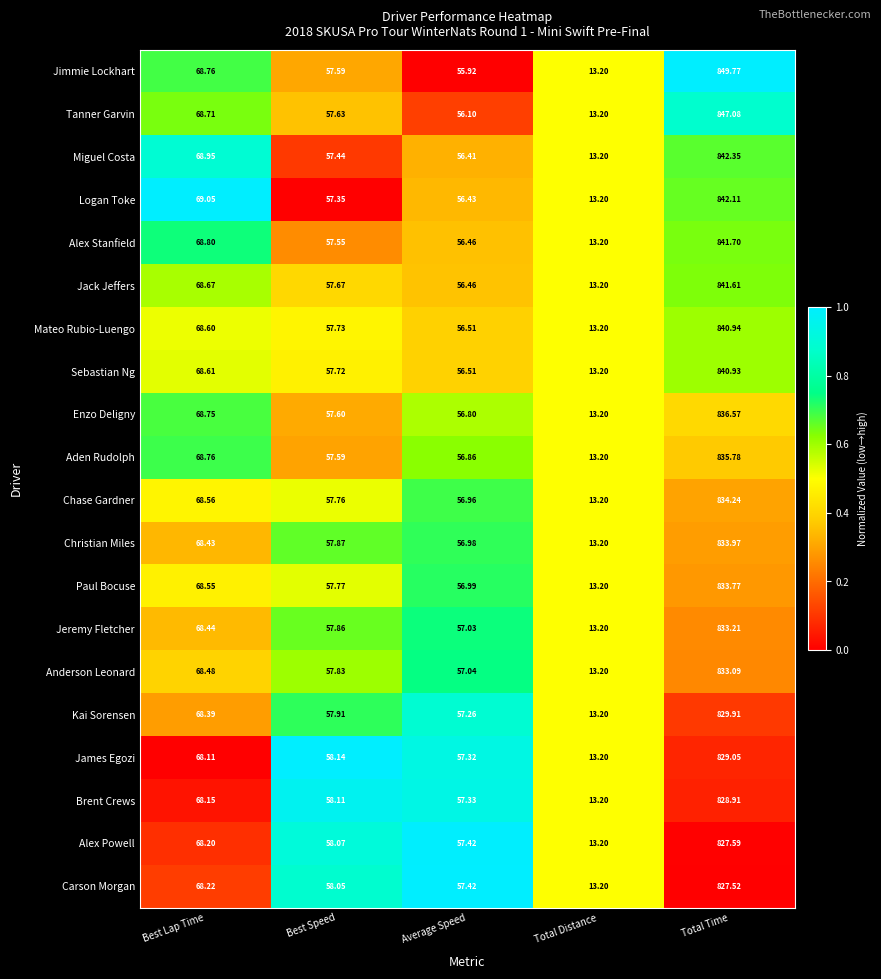

List the series in order of their peak value, lowest first.

Carson Morgan, Alex Powell, Brent Crews, James Egozi, Kai Sorensen, Anderson Leonard, Jeremy Fletcher, Paul Bocuse, Christian Miles, Chase Gardner, Aden Rudolph, Enzo Deligny, Sebastian Ng, Mateo Rubio-Luengo, Jack Jeffers, Alex Stanfield, Logan Toke, Miguel Costa, Tanner Garvin, Jimmie Lockhart